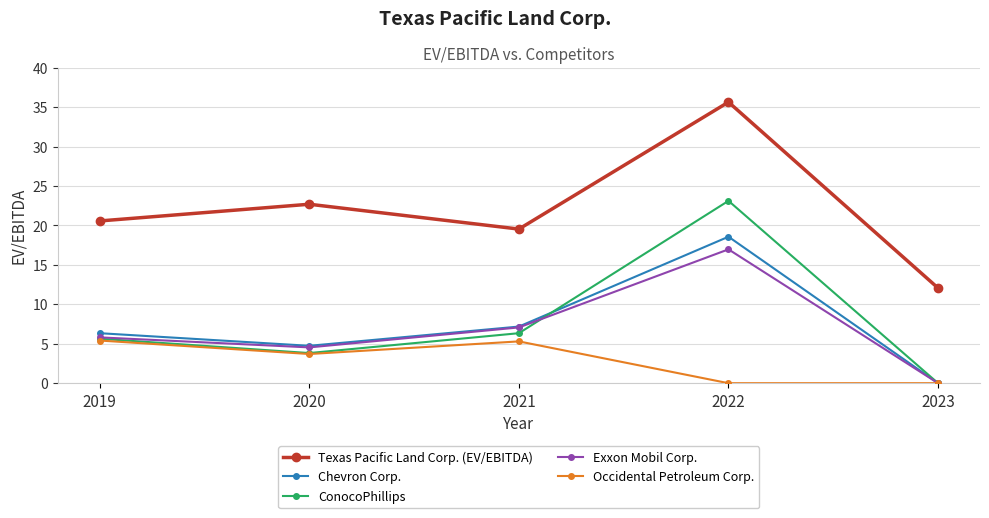

What is the spread (max minus min) of values at 2023?

12.1